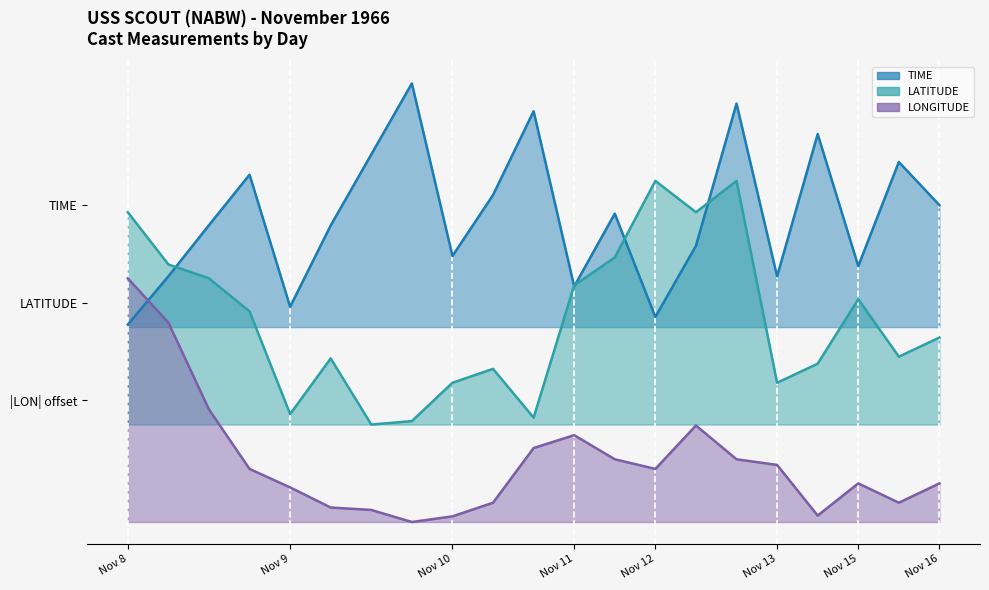

After their last crossing, which series has the higher values: LONGITUDE or TIME?

TIME